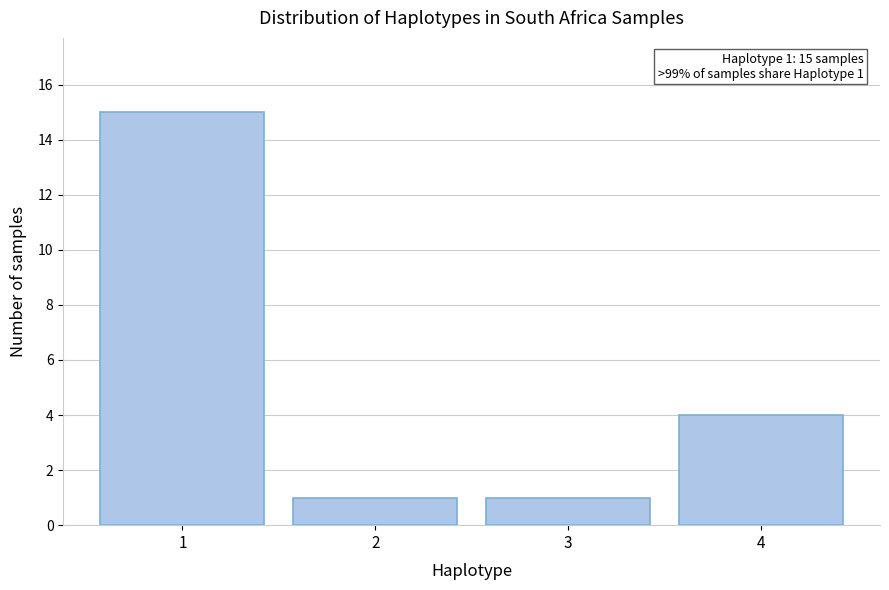

Reading right to left, list all the values displayed in this chart.

4	1	1	15